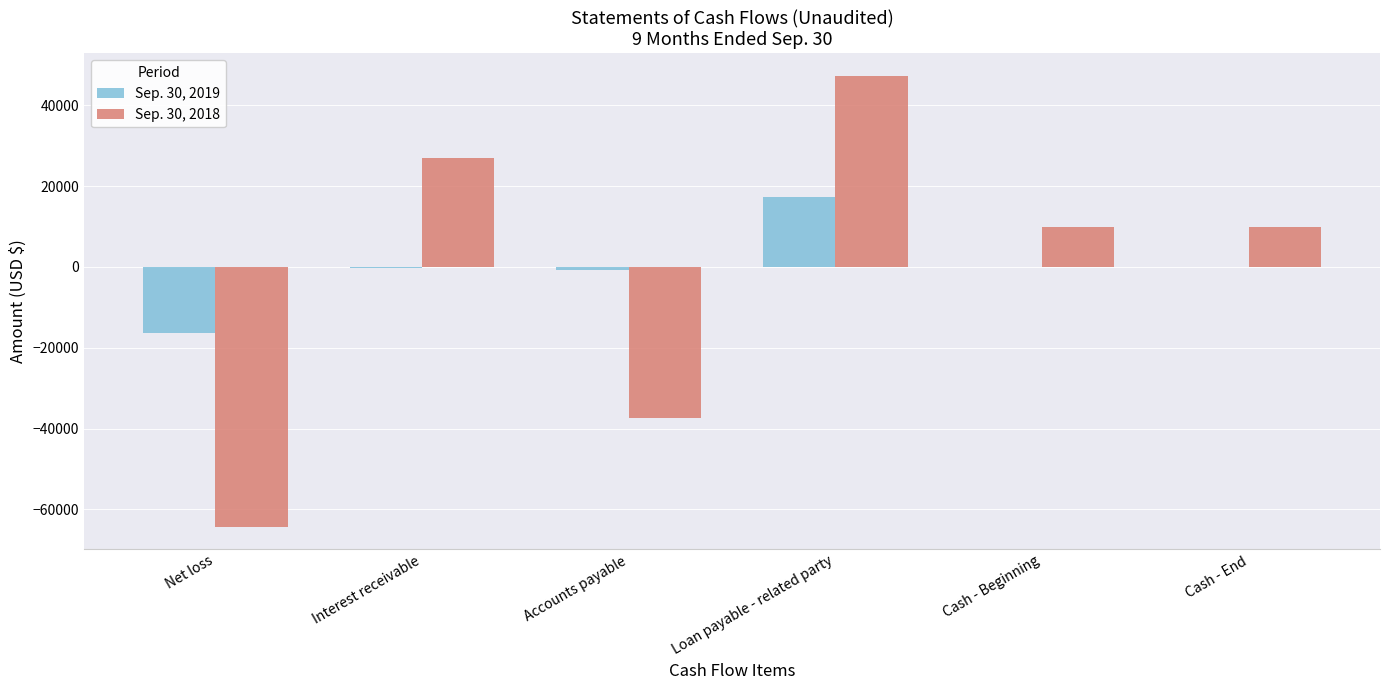

The Sep. 30, 2018 series shows 47285 at Loan payable - related party. True or false?

True